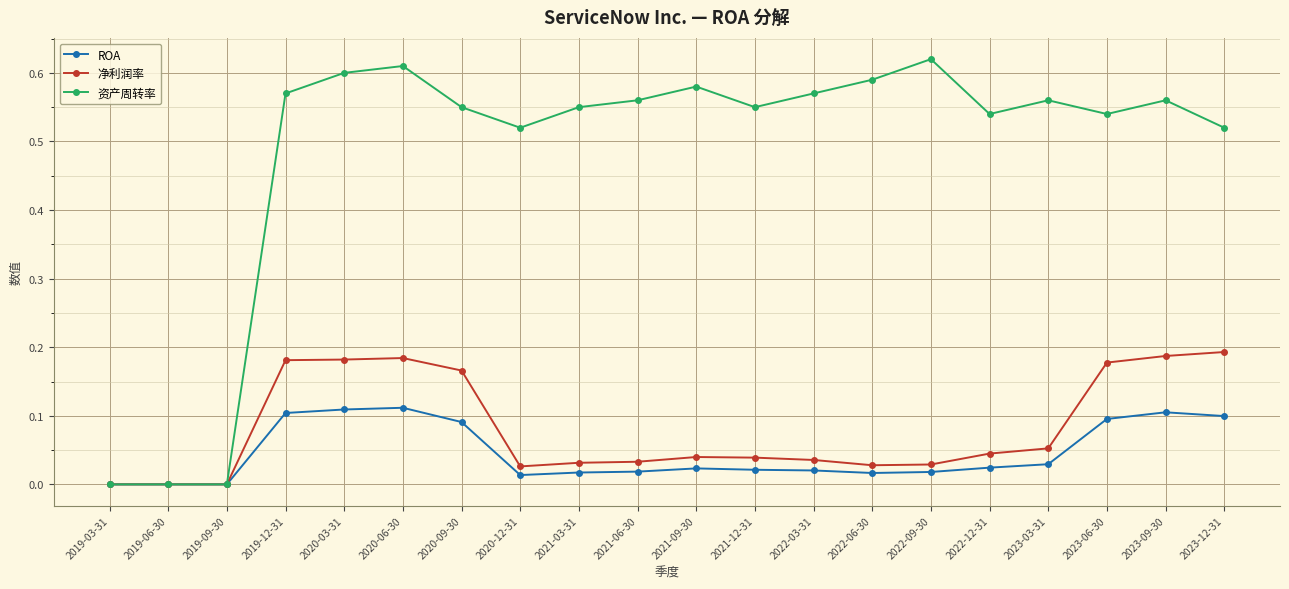

Rank the series at 2019-12-31 from highest to lowest value.

资产周转率, 净利润率, ROA